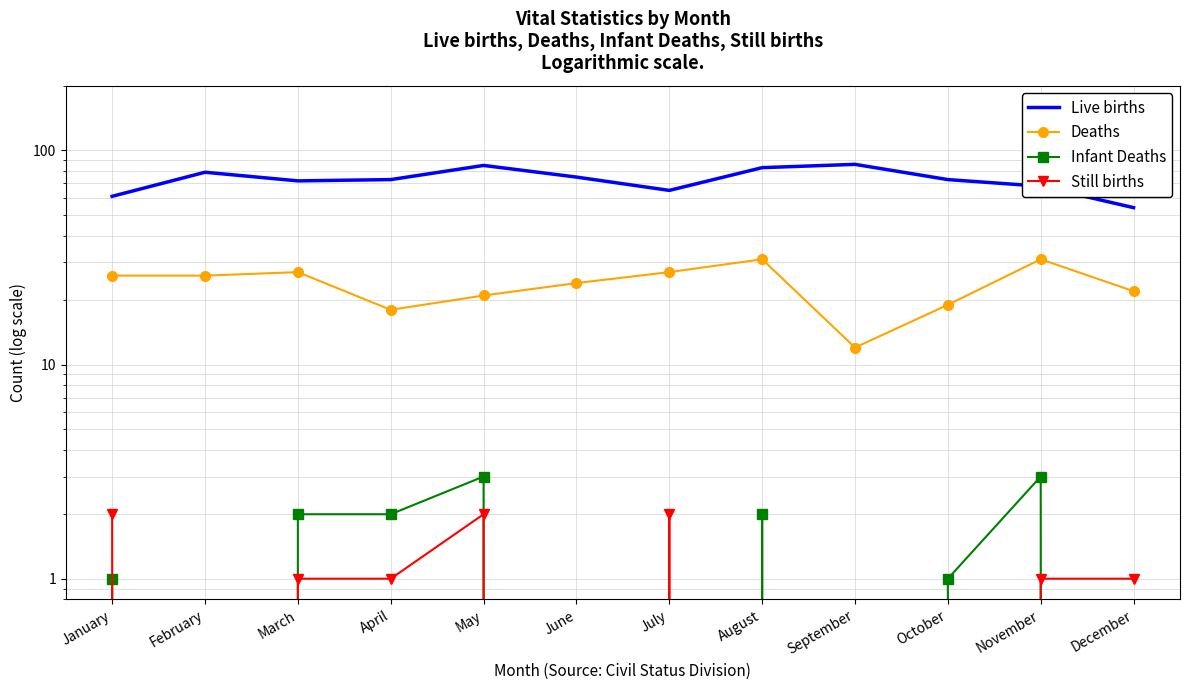

How many data points in Live births are less than 73?

5